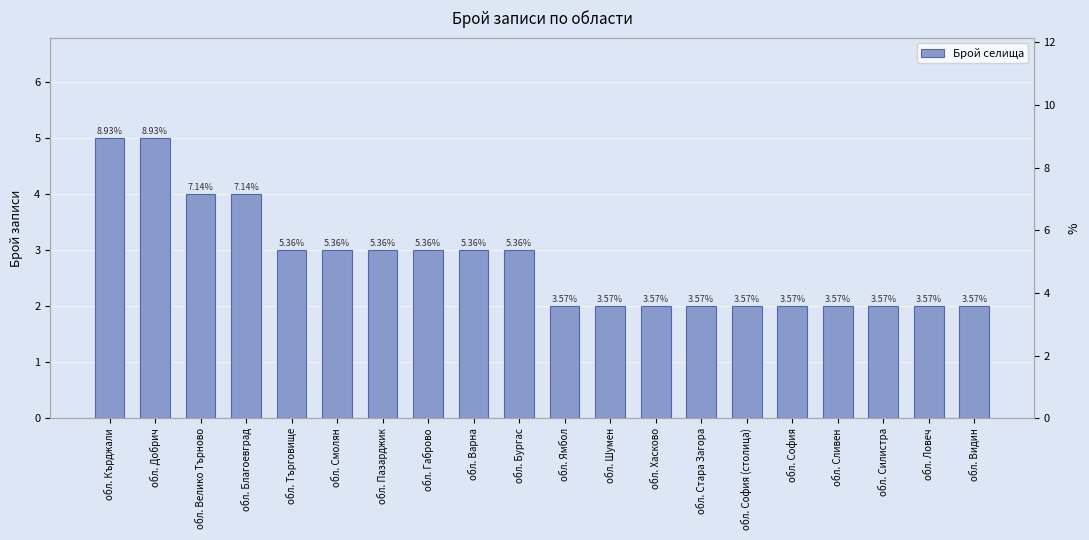

Which label corresponds to the largest value in the chart?

обл. Кърджали